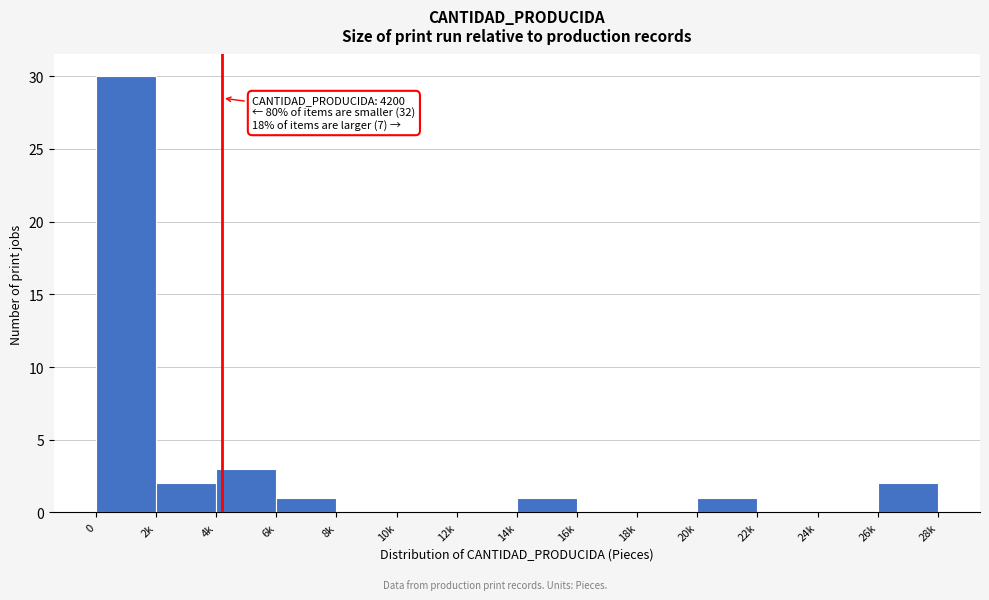

Reading left to right, extract all data points from this chart.

0=30	2k=2	4k=3	6k=1	8k=0	10k=0	12k=0	14k=1	16k=0	18k=0	20k=1	22k=0	24k=0	26k=2